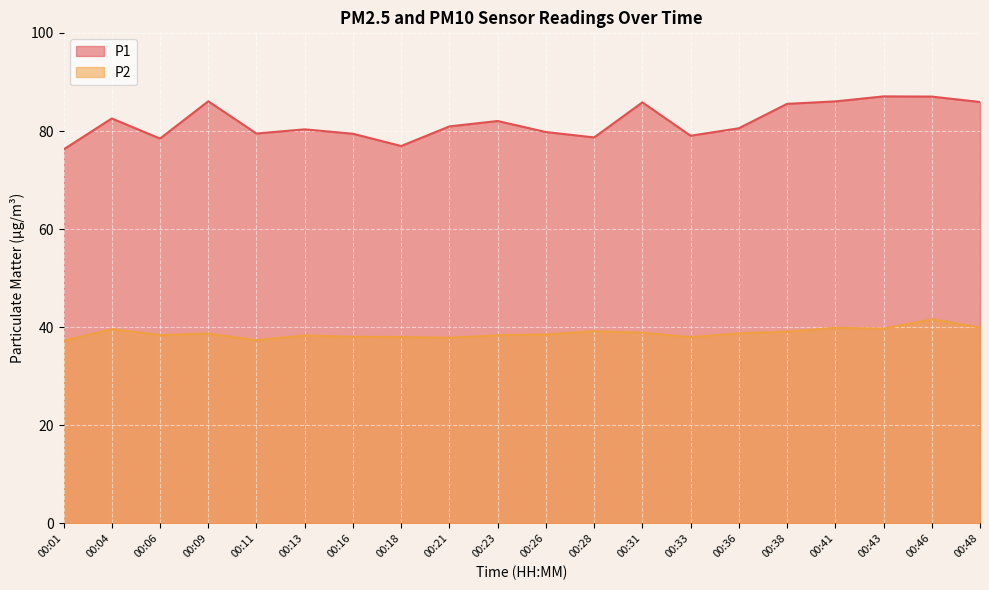

True or false: P2 has a value of 38.9 at 00:31.

True